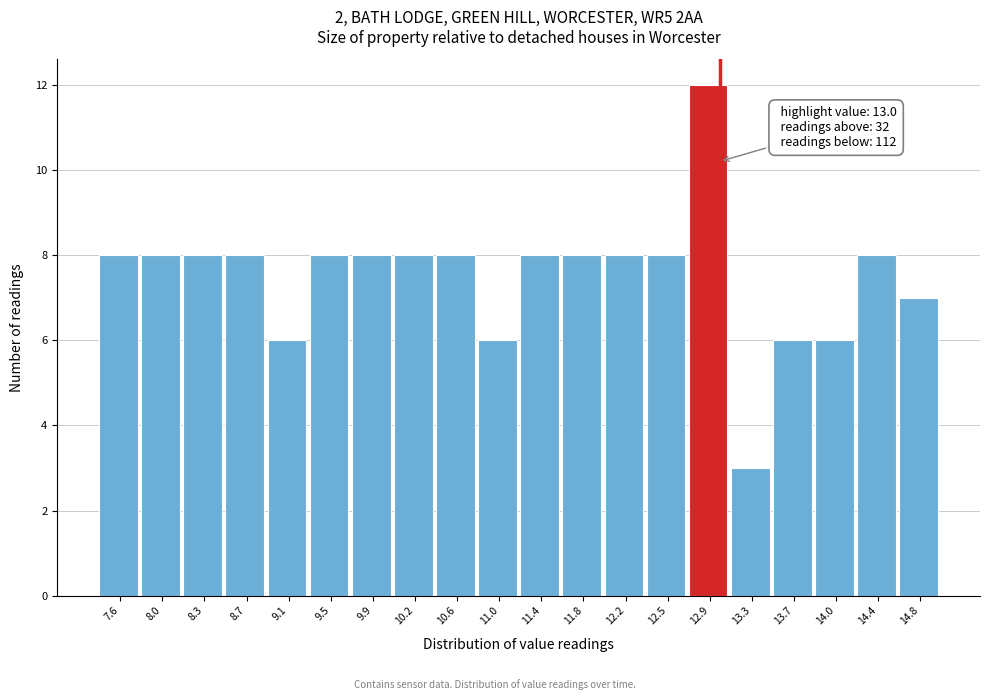

Over which range of the x-axis is the bar tallest?

12.72 to 13.10